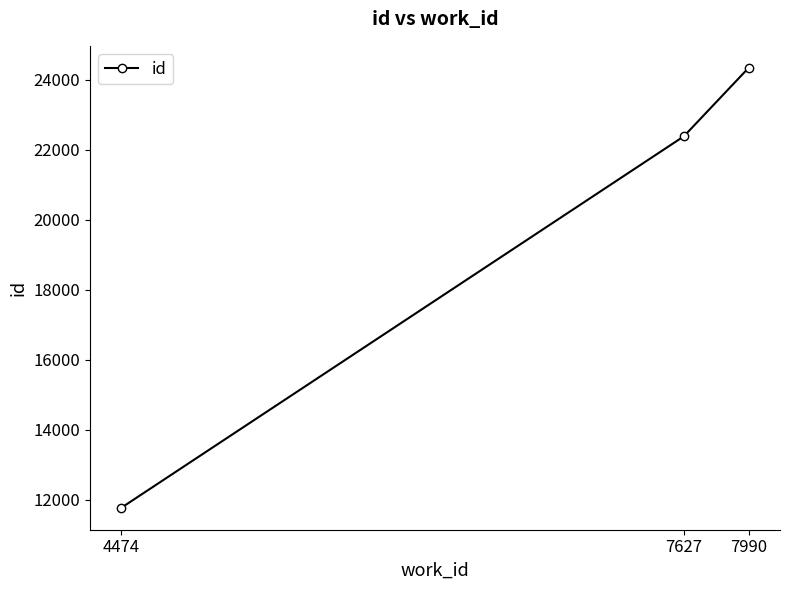

What is the average value?

19497